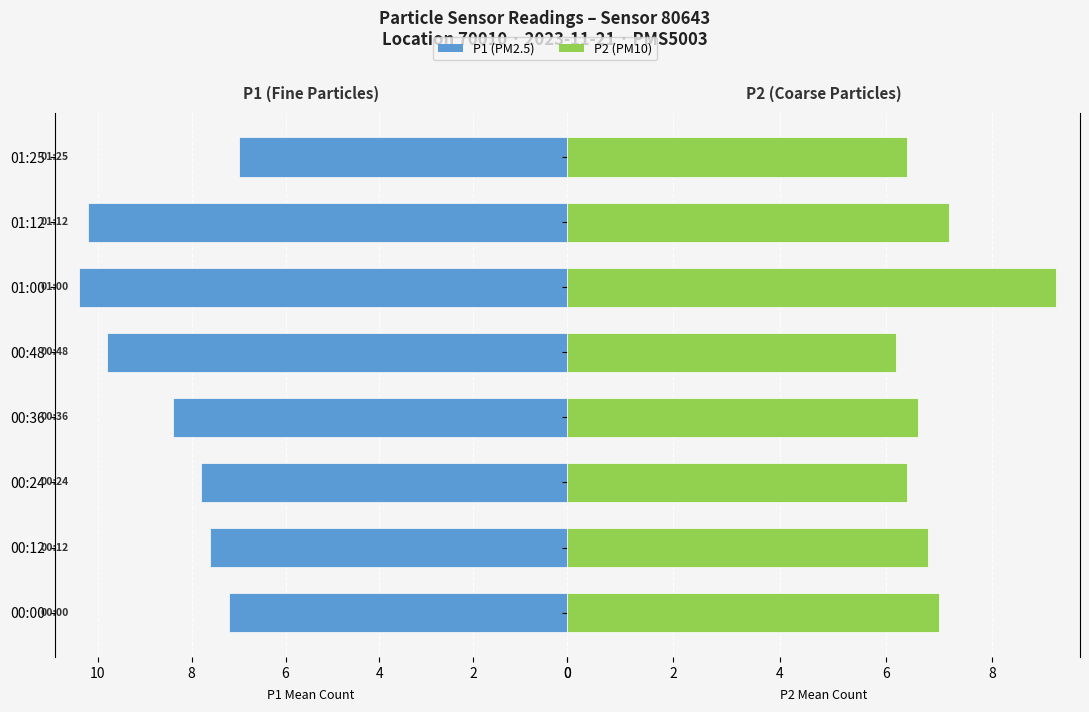

What is the sum of all P1 values?

68.4